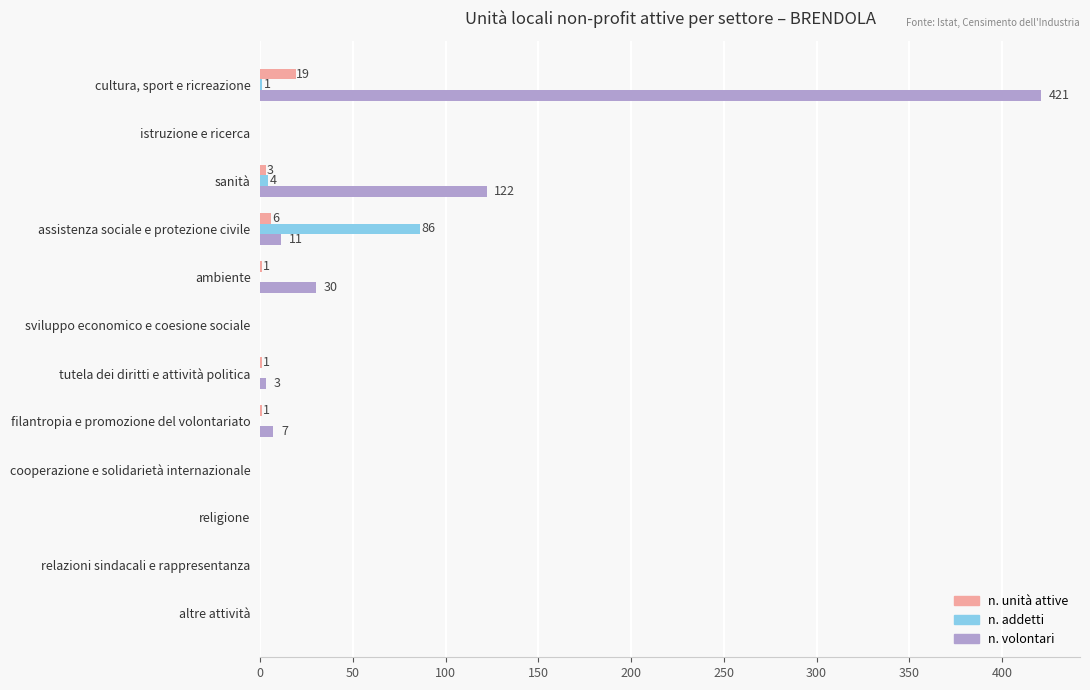

Which category has the highest value in the n. addetti series?

assistenza sociale e protezione civile